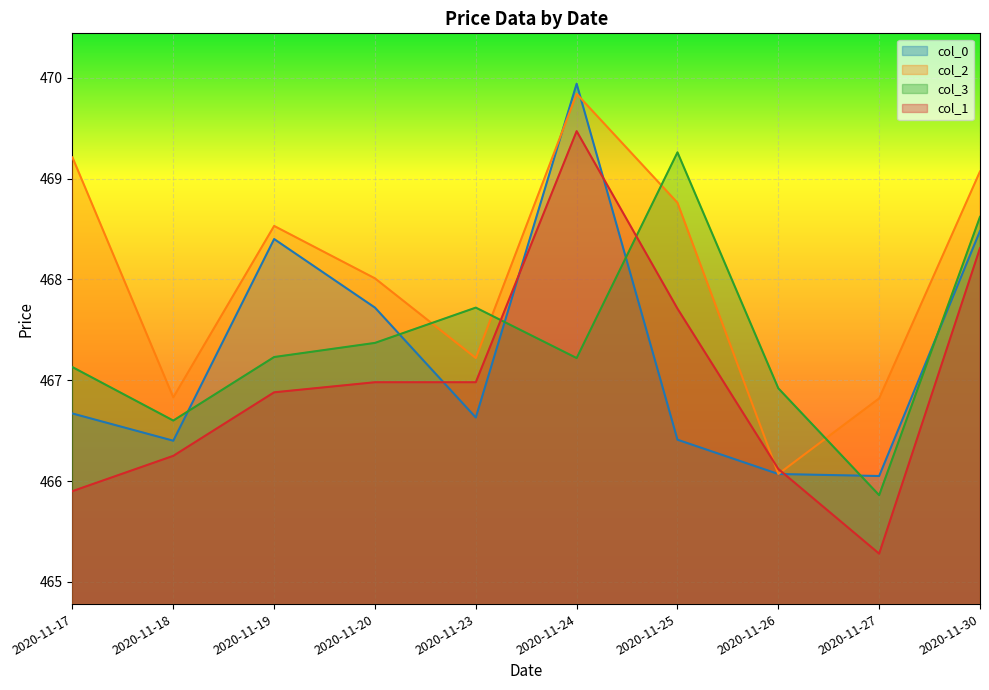

How many data points in col_2 are less than 468?

4